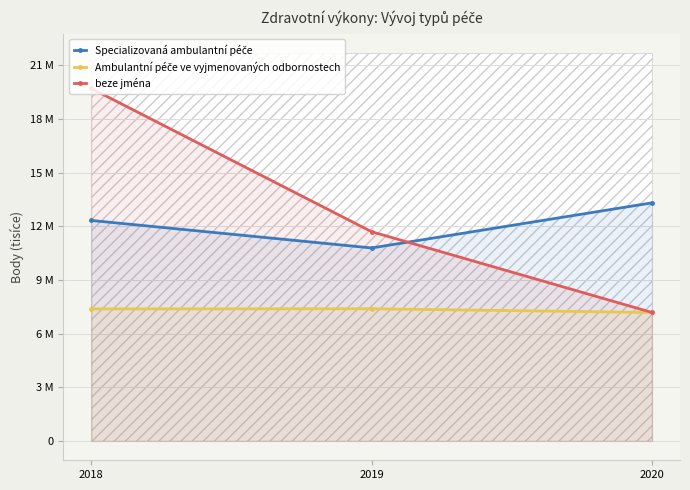

Rank the categories by Ambulantní péče ve vyjmenovaných odbornostech value from highest to lowest.

2019, 2018, 2020